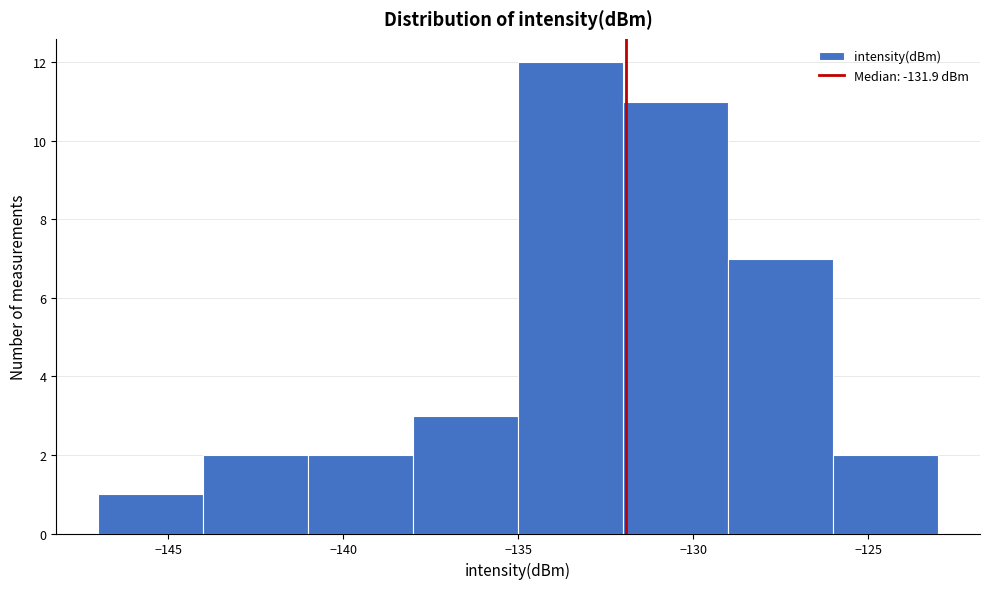

Reading left to right, list every bar in this chart as the range it spans on the x-axis followed by its height. The values are not printed on the chart, so give them approximately, as read against the axis.

-147 to -144: 1
-144 to -141: 2
-141 to -138: 2
-138 to -135: 3
-135 to -132: 12
-132 to -129: 11
-129 to -126: 7
-126 to -123: 2